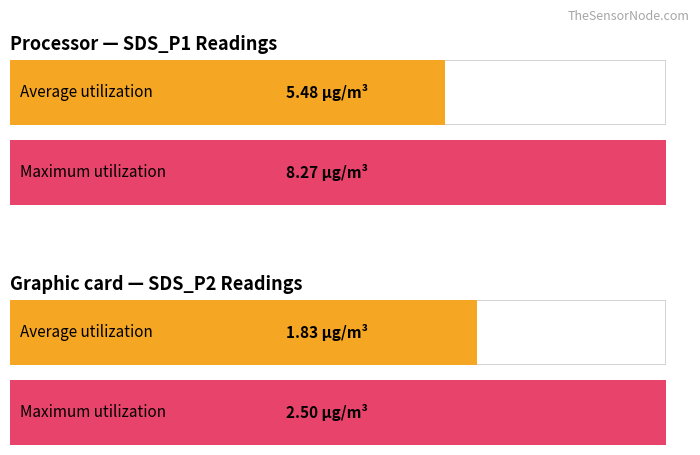

Rank the series by their maximum value, from lowest to highest.

Average utilization, Maximum utilization